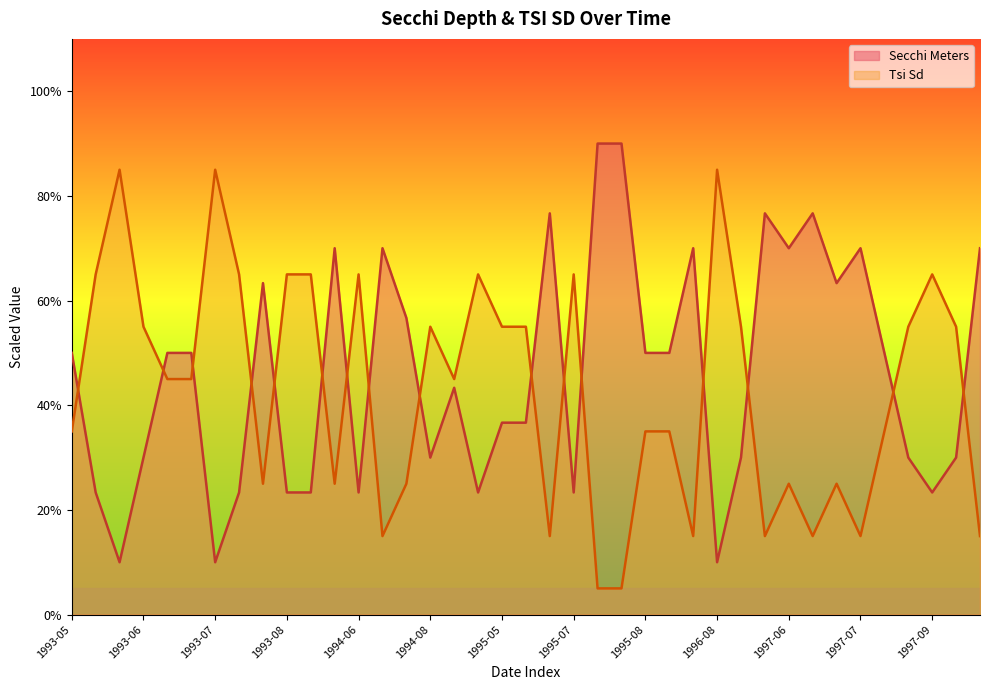

What is the average value of the Tsi Sd series?

42.9